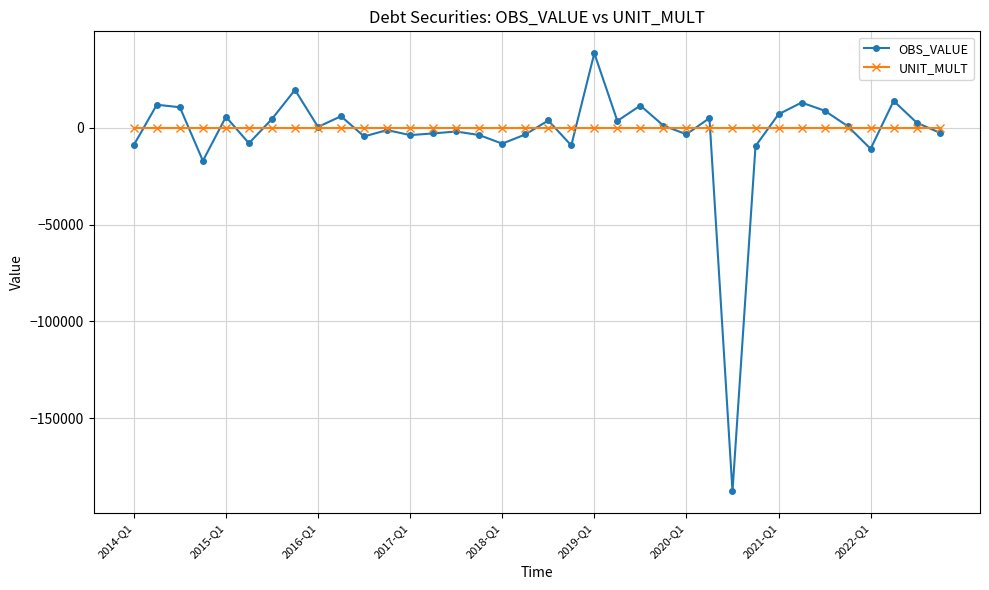

Which series has the largest range (max minus min)?

OBS_VALUE